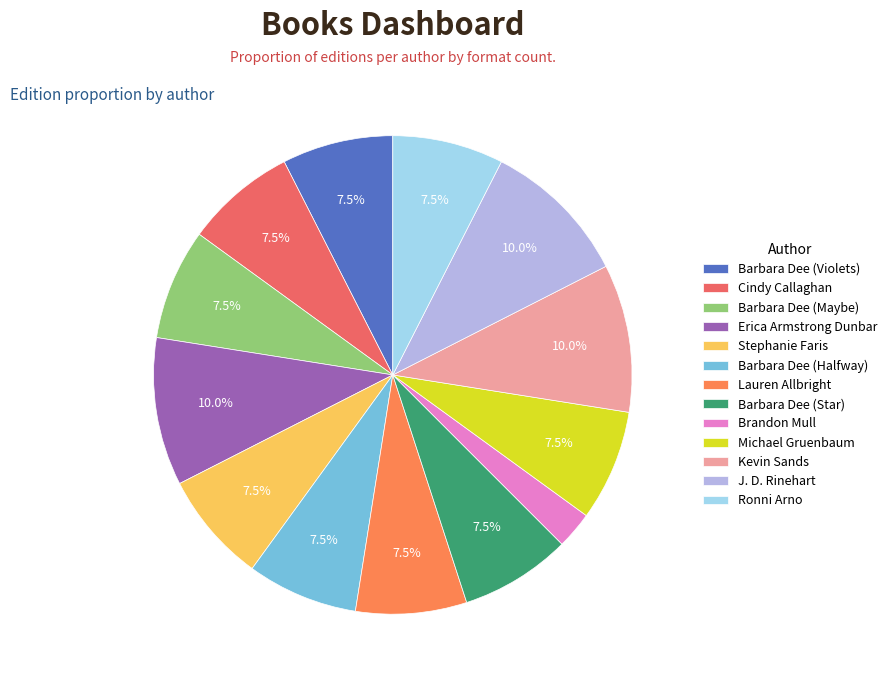

What is the smallest slice in the pie chart?

Brandon Mull